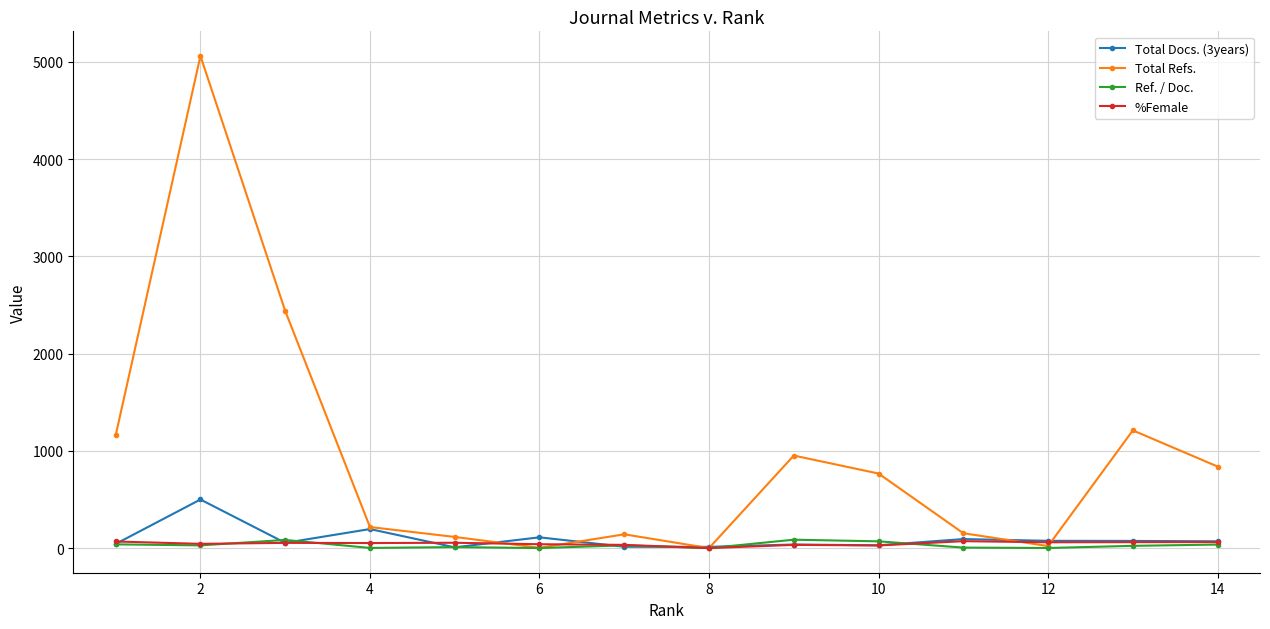

Which series has the largest range (max minus min)?

Total Refs.